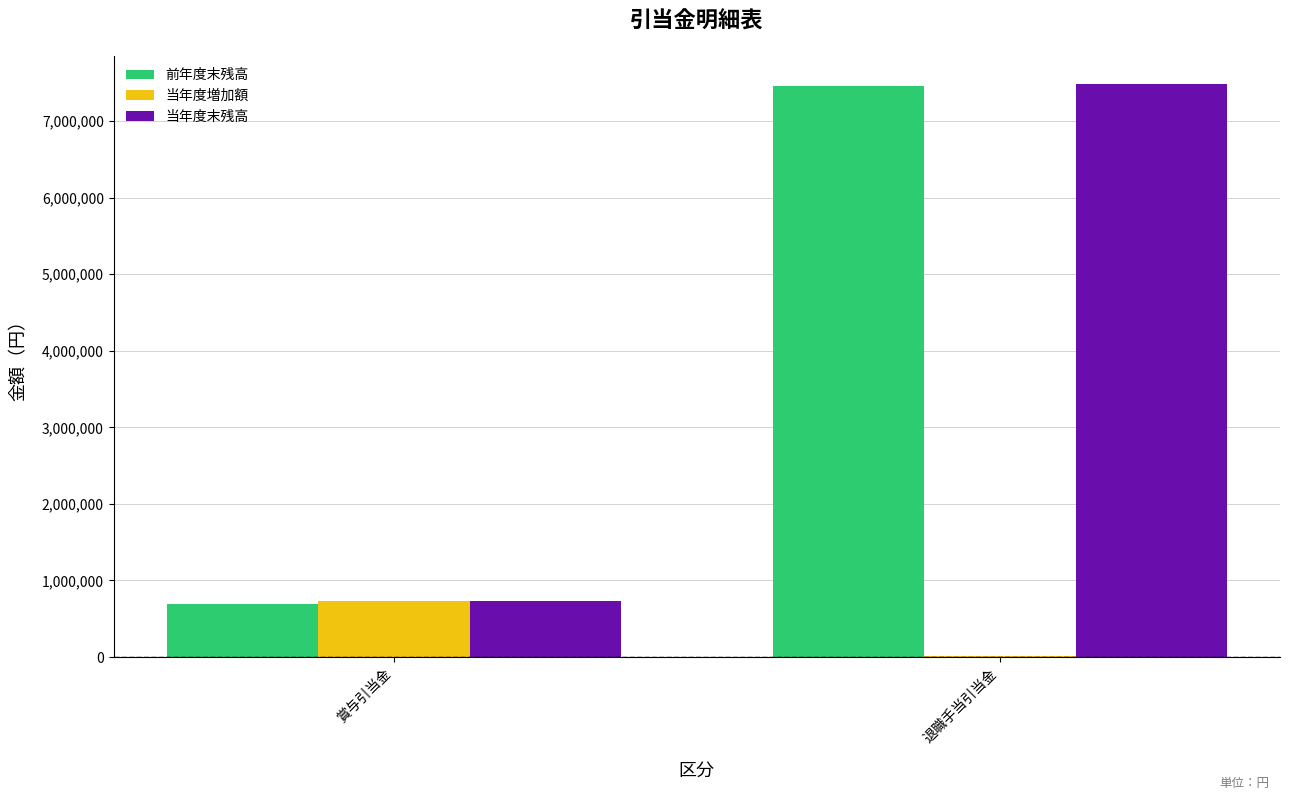

Between 賞与引当金 and 退職手当引当金, which series saw the biggest shift?

前年度末残高